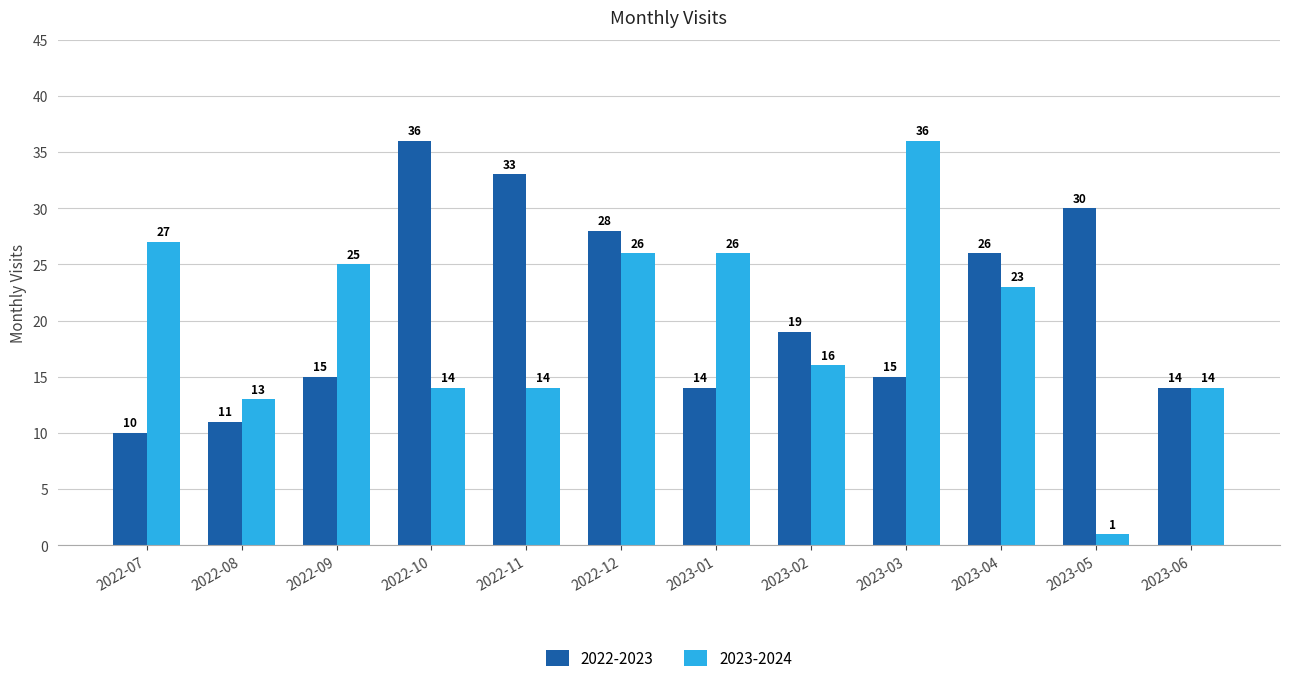

What is the highest value of the 2022-2023 series?

36